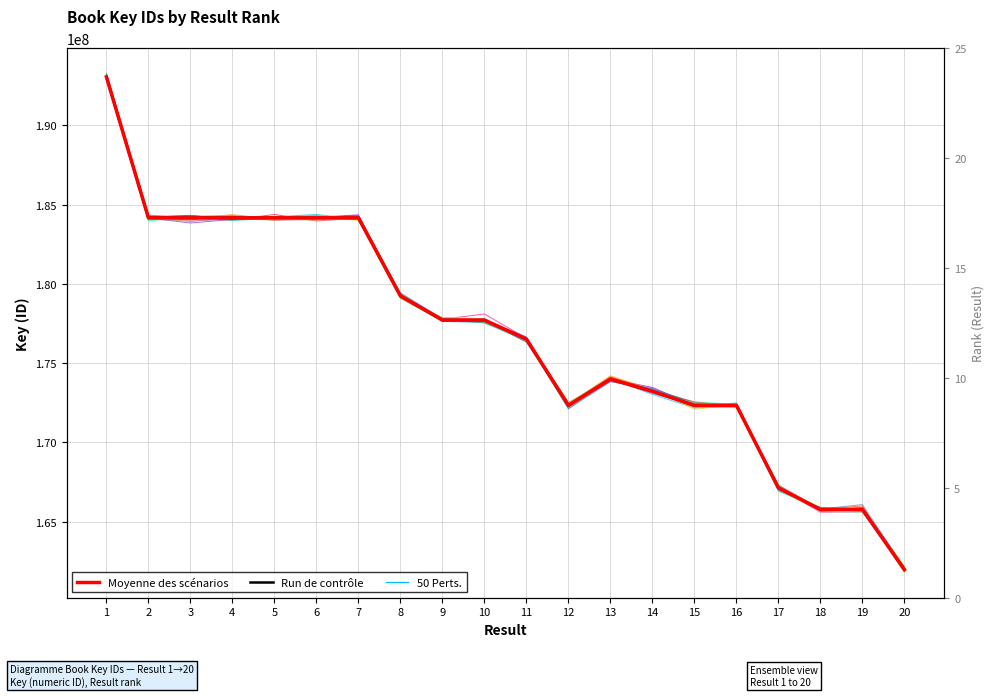

At which label is the value closest to 177513906?

9